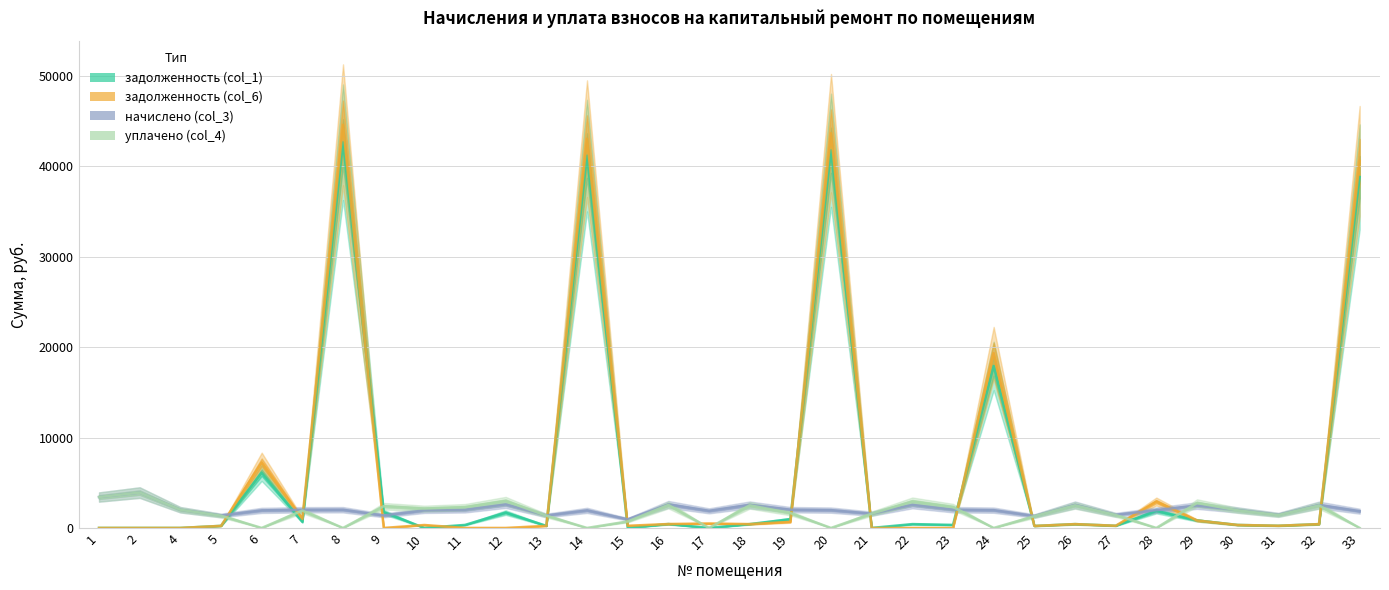

At 32, list the series in order from smallest to largest.

задолженность (col_1), задолженность (col_6), уплачено (col_4), начислено (col_3)